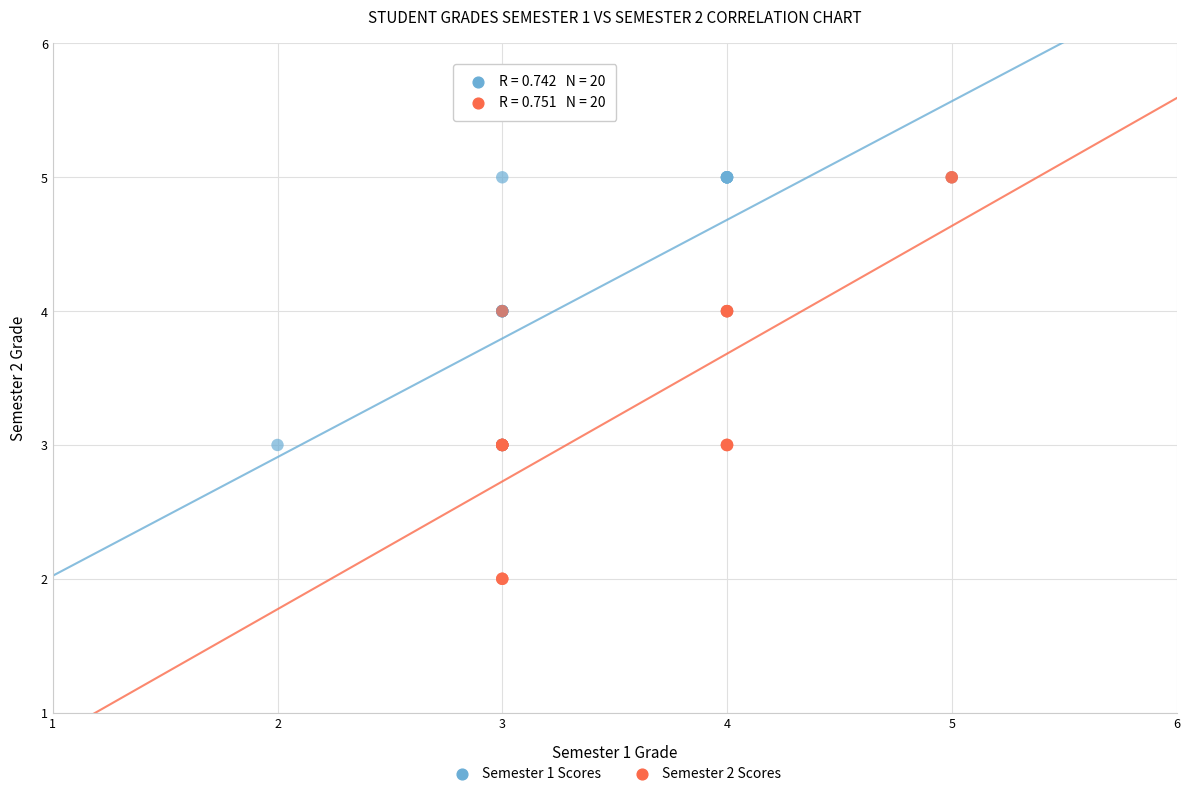

Which series contains the lowest Y value?

Semester 2 Scores